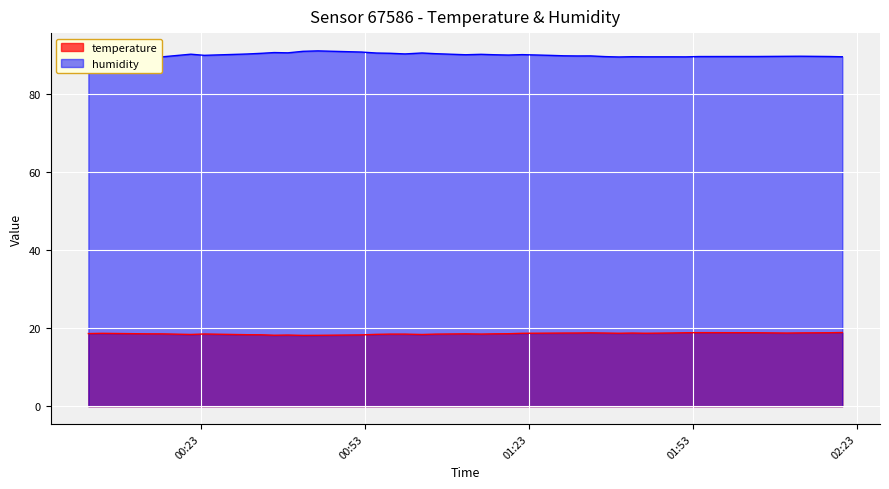

Reading right to left, list all the values displayed in this chart.

temperature: 18.9	18.8	18.8	18.7	18.8	18.9	18.8	18.8	18.7	18.7	18.7	18.7	18.7	18.8	18.8	18.7	18.7	18.7	18.6	18.5	18.5	18.5	18.5	18.4	18.5	18.5	18.4	18.3	18.2	18.1	18.2	18.2	18.3	18.3	18.5	18.4	18.5	18.5	18.7	18.6
humidity: 89.5	89.6	89.7	89.7	89.6	89.6	89.5	89.5	89.5	89.5	89.6	89.5	89.6	89.8	89.8	89.8	89.9	90.1	90.0	90.1	90.2	90.1	90.3	90.5	90.3	90.4	90.5	90.8	91.0	90.9	90.5	90.6	90.4	90.2	89.9	90.2	89.5	89.6	89.5	89.5